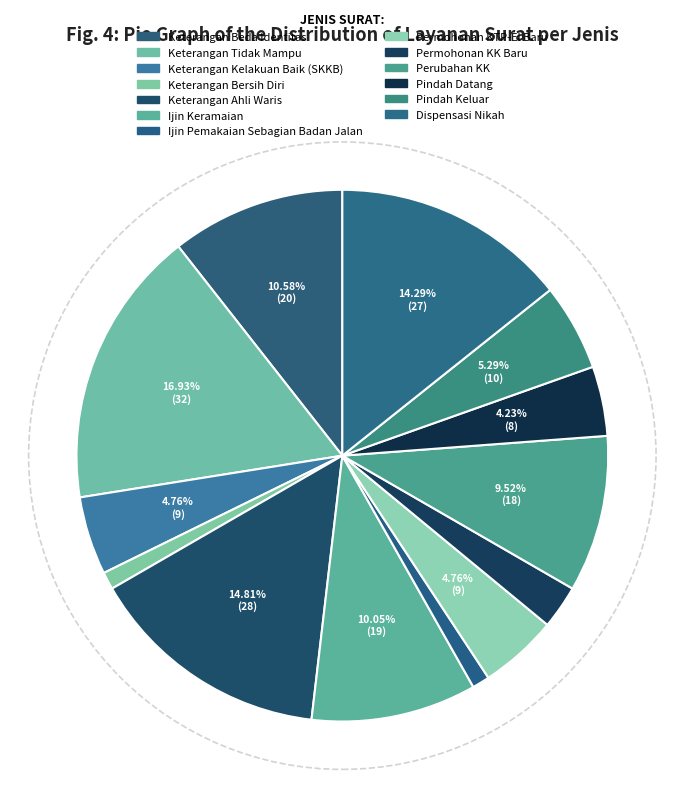

How many slices are in this pie chart?

13